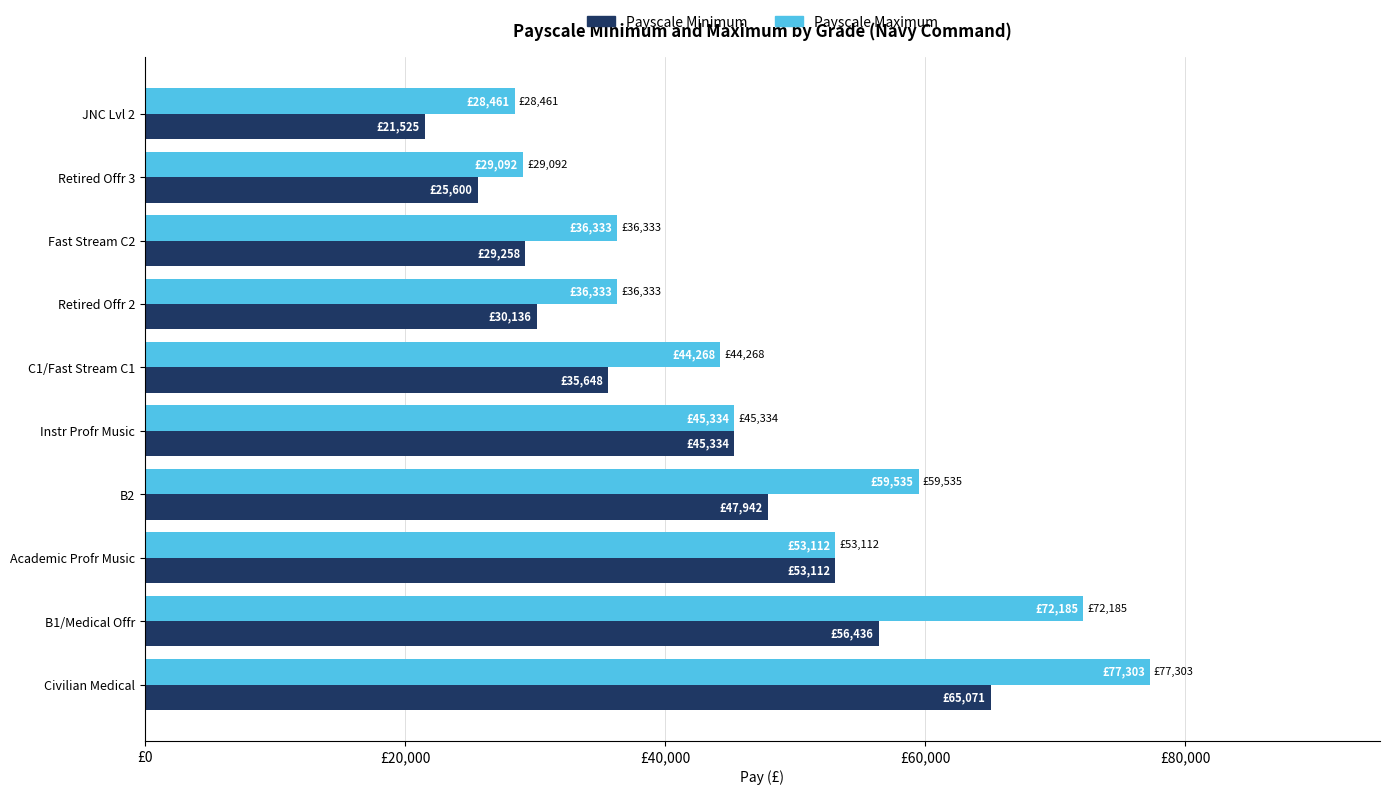

Which series has the widest spread of values?

Payscale Maximum